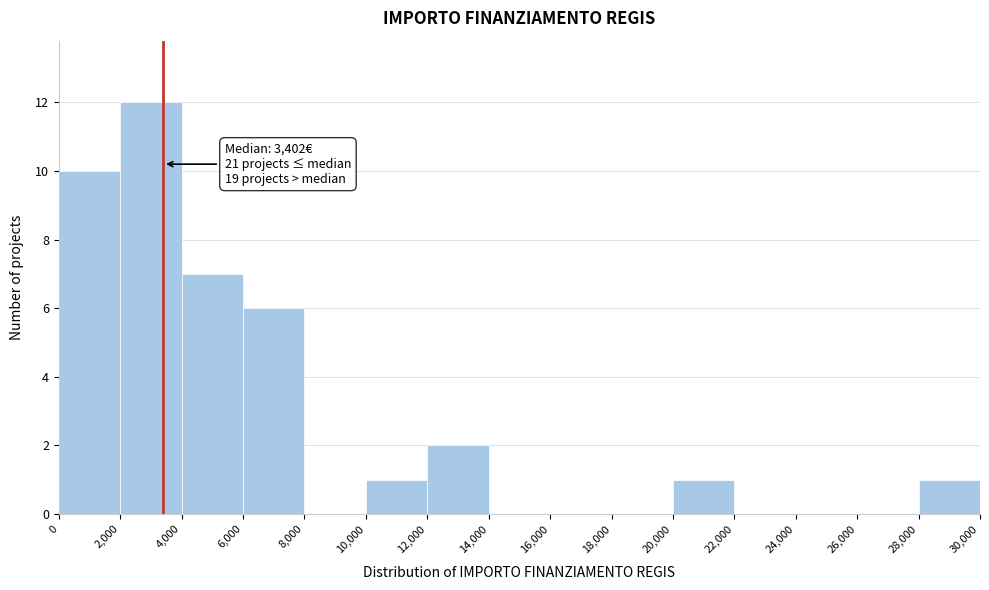

Over which range of the x-axis is the bar tallest?

2,000 to 4,000